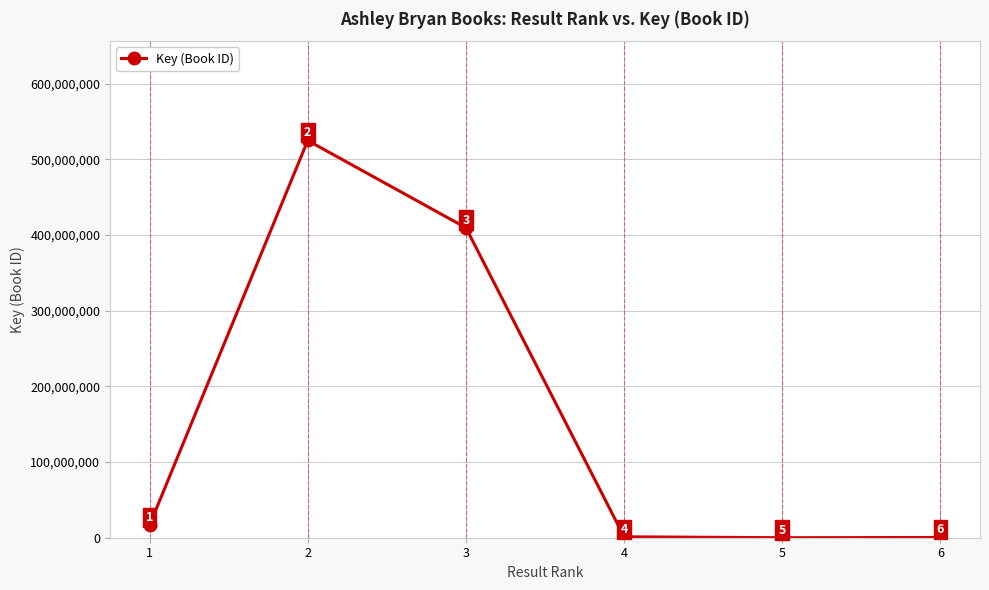

Reading left to right, extract all data points from this chart.

16621485	524910805	409615508	1211413	6002	331590